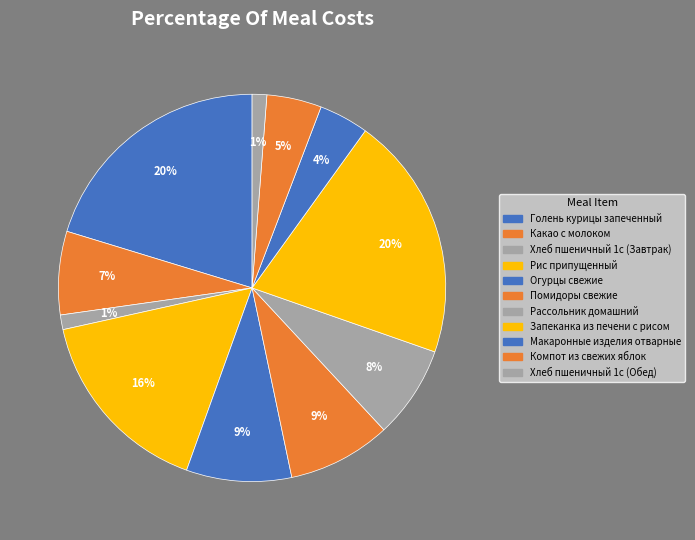

Is there any slice that represents more than half of the pie?

No